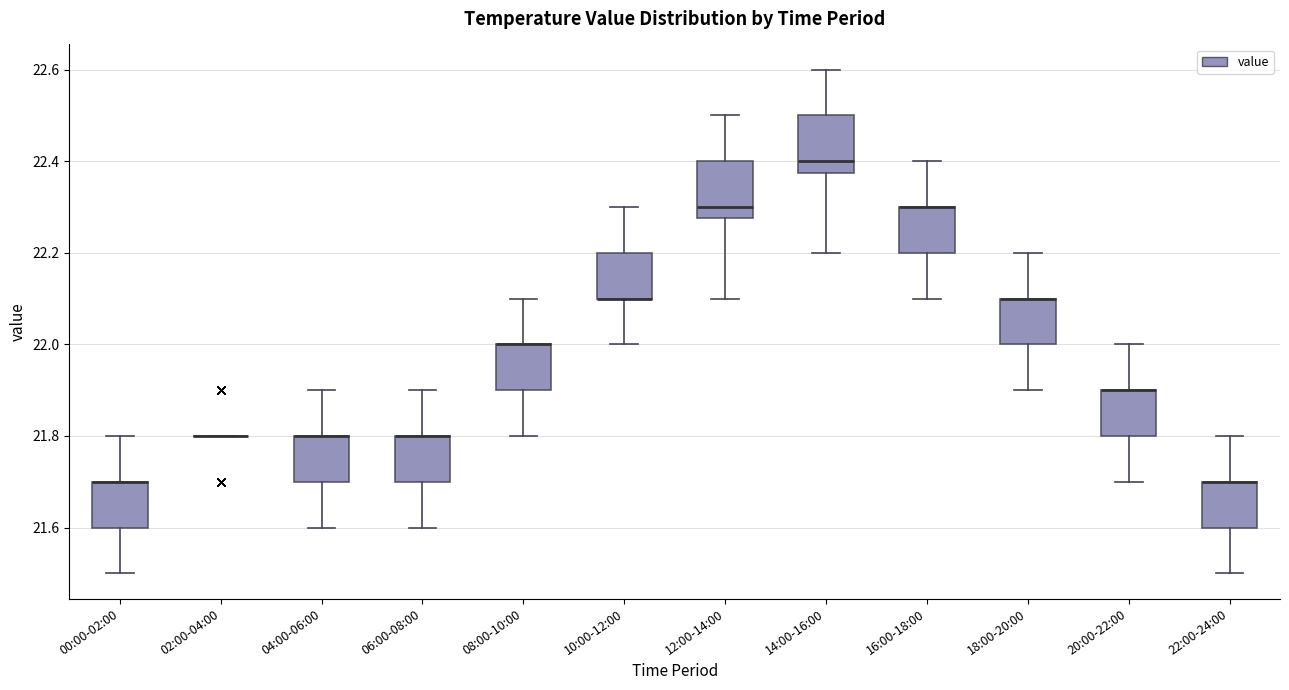

Reading left to right, read every box against the y-axis: the position of its median line, the range the box covers, and the ends of its whiskers. The values are not printed on the chart, so give them approximately, as read against the axis.

00:00-02:00: median 21.70 (drawn on the box's upper edge), box 21.60 to 21.70, whiskers 21.50 to 21.80
02:00-04:00: box collapsed to a line at 21.80, whiskers 21.80 to 21.80
04:00-06:00: median 21.80 (drawn on the box's upper edge), box 21.70 to 21.80, whiskers 21.60 to 21.90
06:00-08:00: median 21.80 (drawn on the box's upper edge), box 21.70 to 21.80, whiskers 21.60 to 21.90
08:00-10:00: median 22.00 (drawn on the box's upper edge), box 21.90 to 22.00, whiskers 21.80 to 22.10
10:00-12:00: median 22.10 (drawn on the box's lower edge), box 22.10 to 22.20, whiskers 22.00 to 22.30
12:00-14:00: median 22.30, box 22.28 to 22.40, whiskers 22.10 to 22.50
14:00-16:00: median 22.40, box 22.38 to 22.50, whiskers 22.20 to 22.60
16:00-18:00: median 22.30 (drawn on the box's upper edge), box 22.20 to 22.30, whiskers 22.10 to 22.40
18:00-20:00: median 22.10 (drawn on the box's upper edge), box 22.00 to 22.10, whiskers 21.90 to 22.20
20:00-22:00: median 21.90 (drawn on the box's upper edge), box 21.80 to 21.90, whiskers 21.70 to 22.00
22:00-24:00: median 21.70 (drawn on the box's upper edge), box 21.60 to 21.70, whiskers 21.50 to 21.80